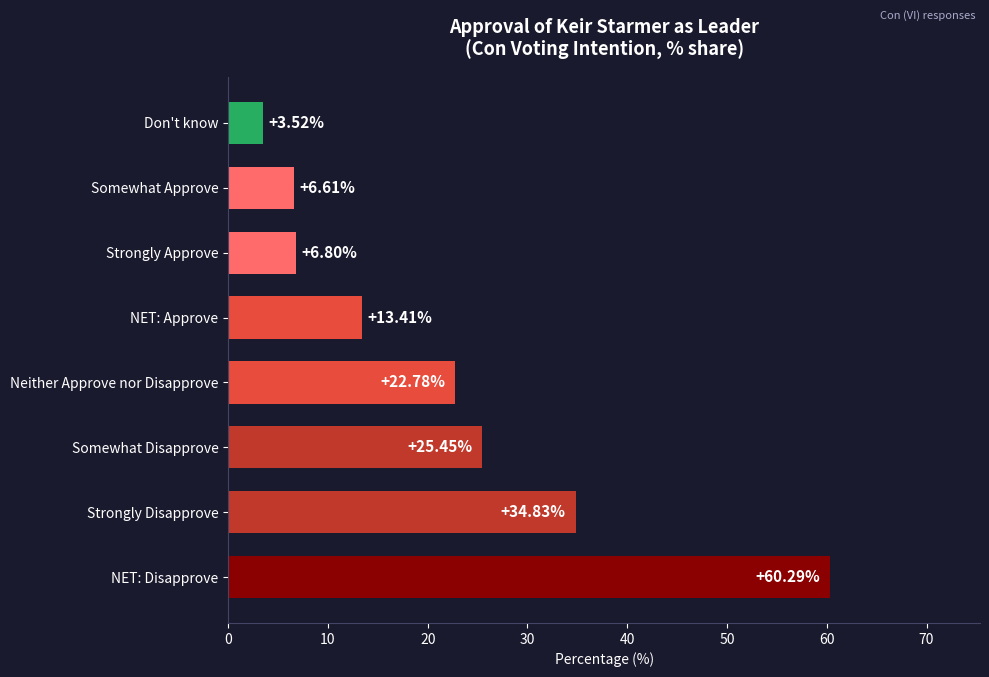

Are the bars horizontal?

Yes